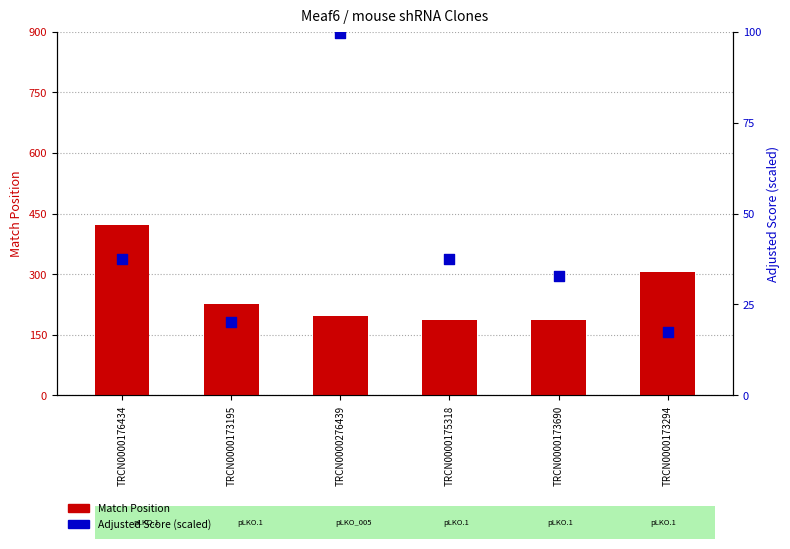

Which series contains the highest Y value?

Match Position